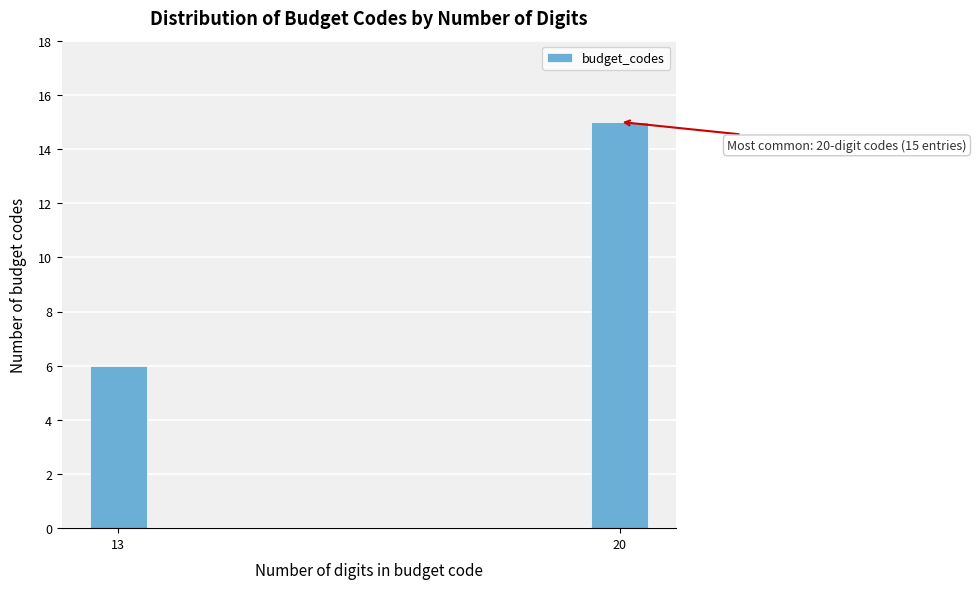

Reading left to right, transcribe all the data shown in this chart.

6	15